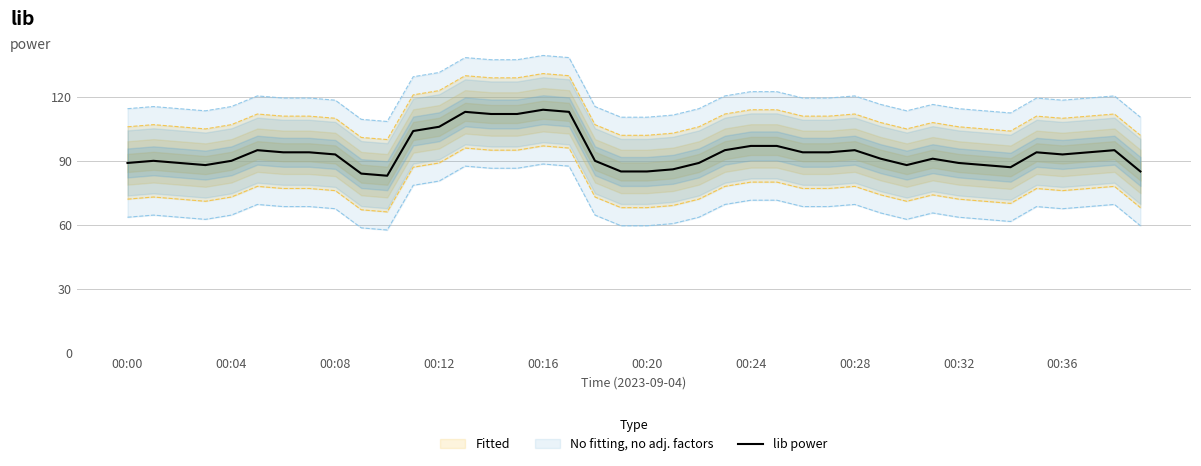

What position from the left is 38?

39